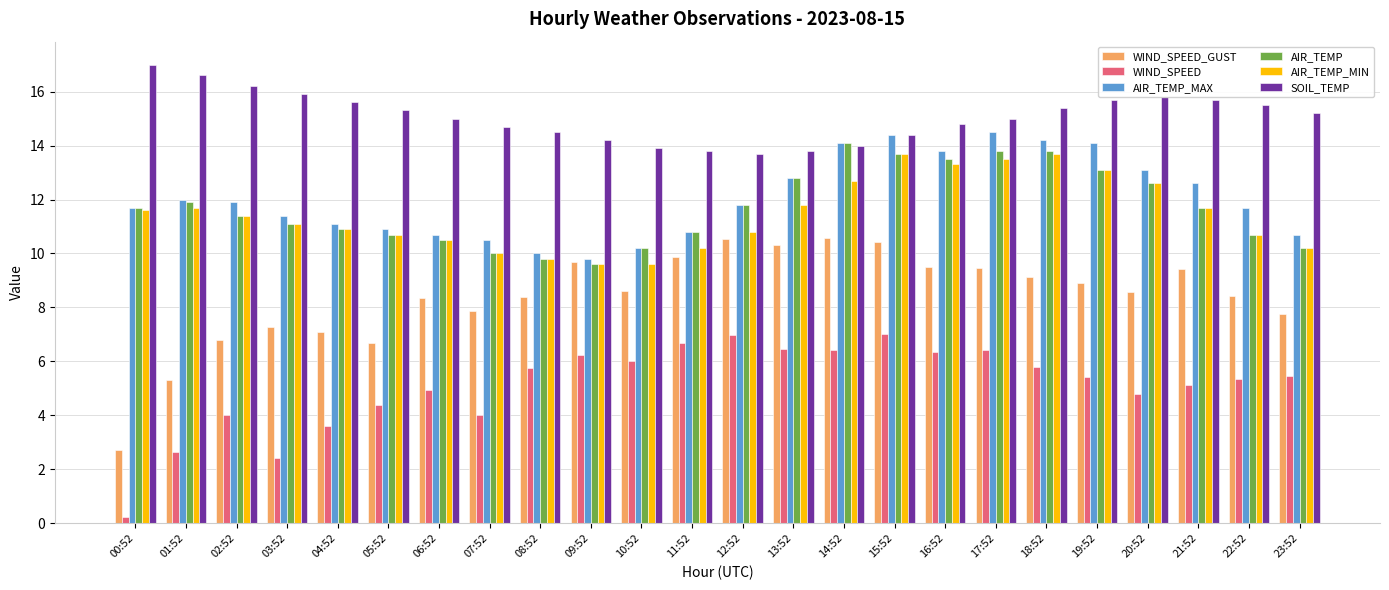

Which series changed the most between 08:52 and 09:52?

WIND_SPEED_GUST